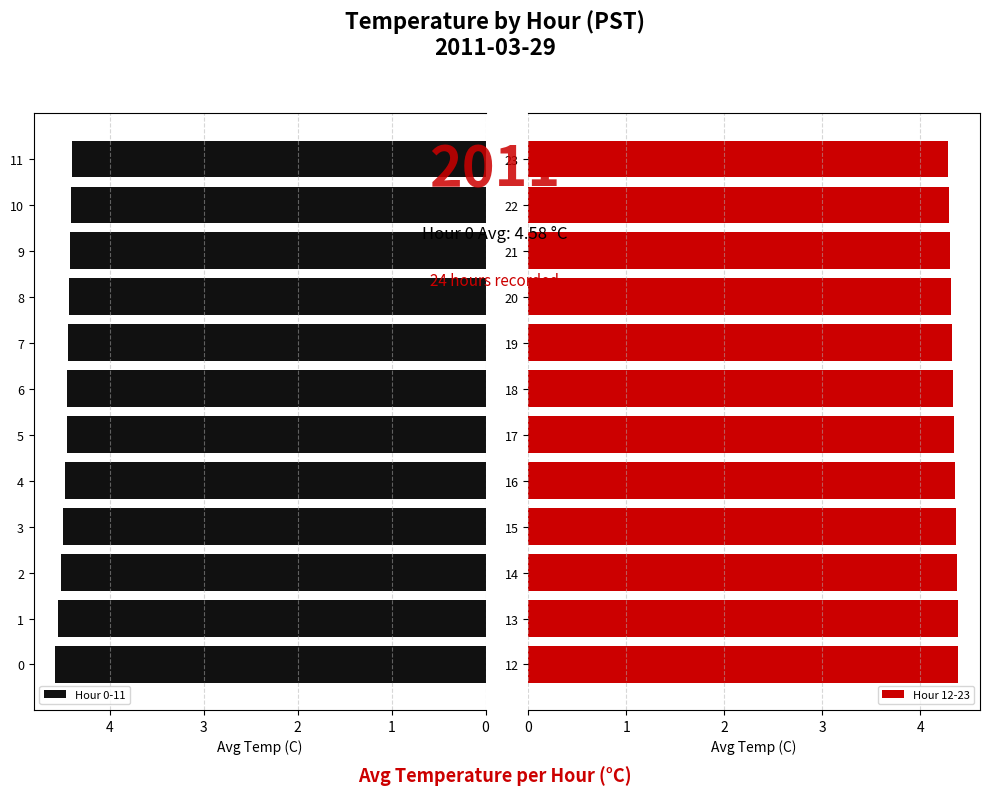

Is it true that Hour 12-23 equals 4.3 at 17?

True